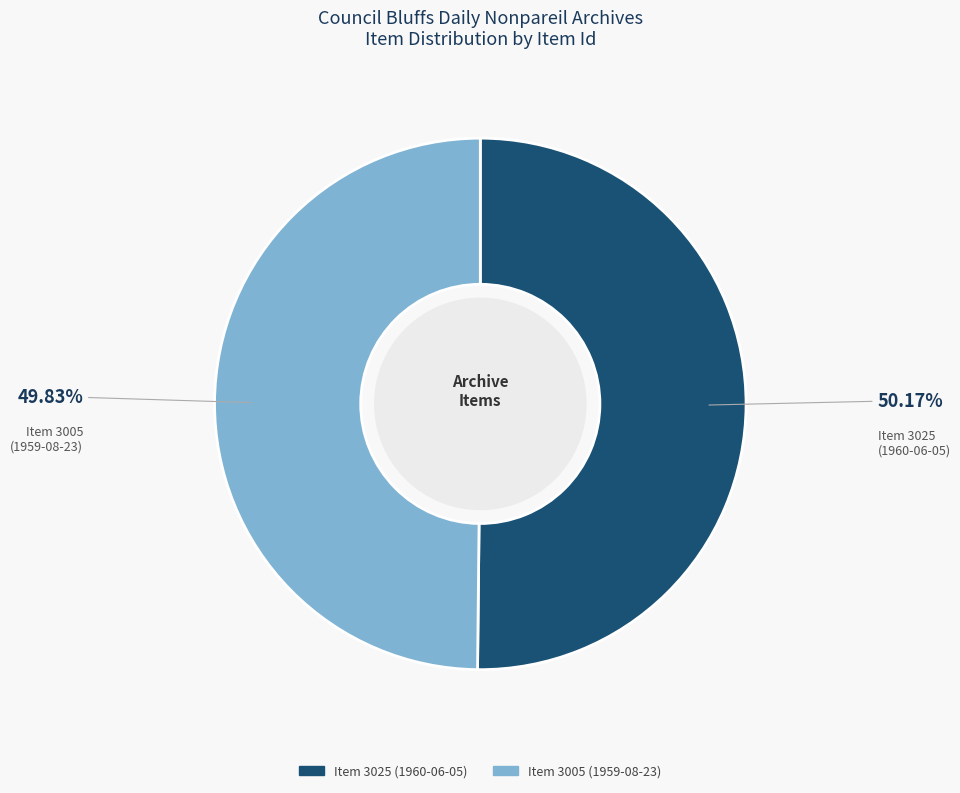

Is there a majority slice in this chart?

Yes